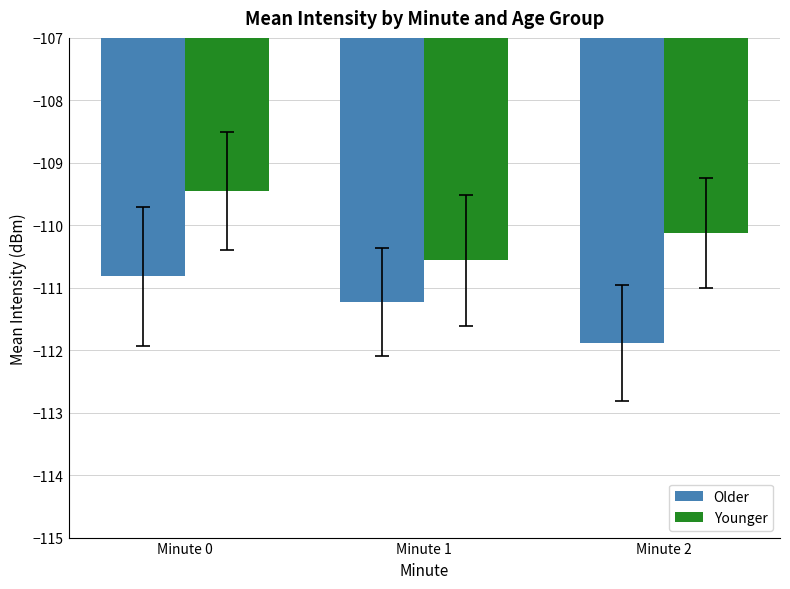

What is the difference between the highest and lowest values at Minute 0?

1.4